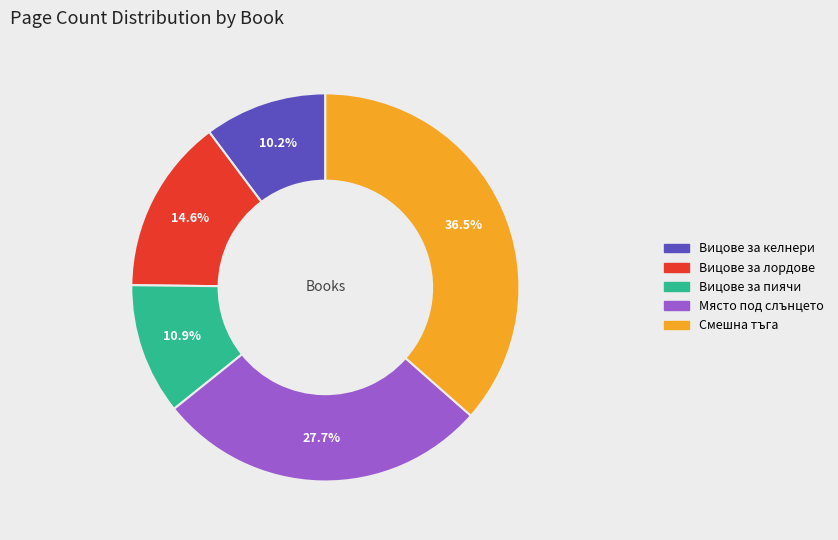

To the nearest percent, what is the difference between the largest and smallest slice percentages?

26%